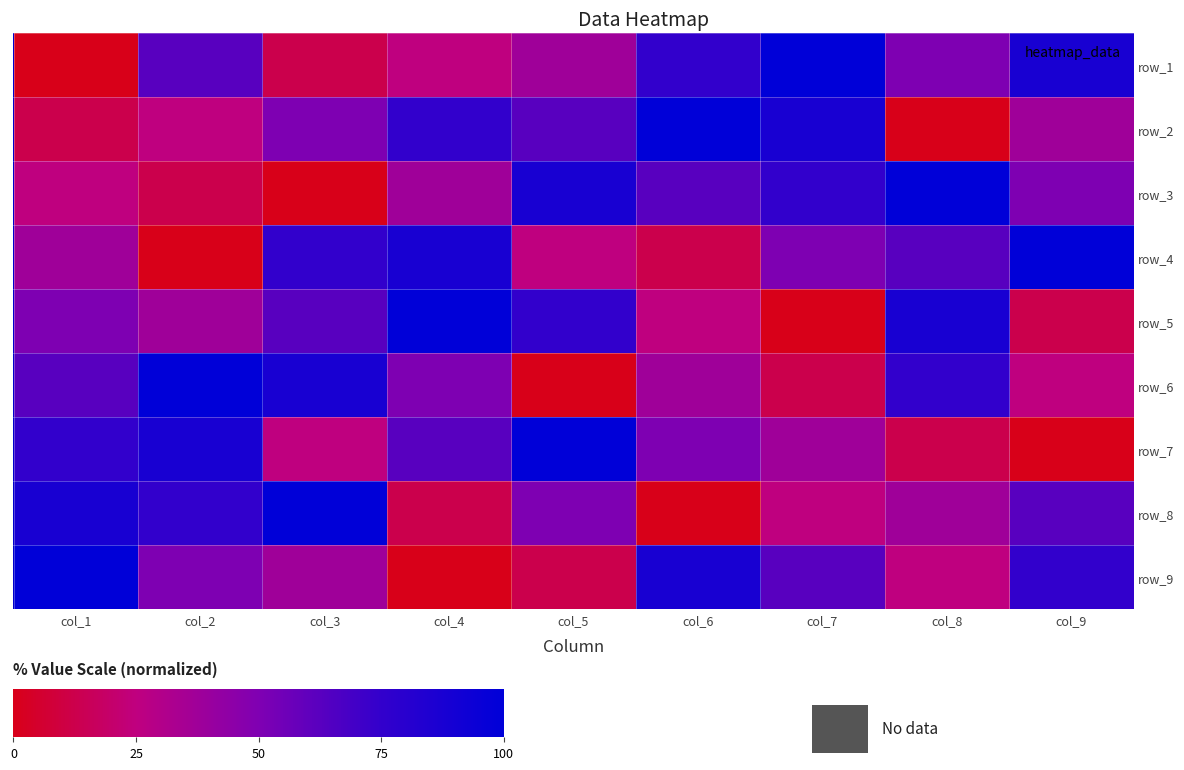

What is the average value of the row_3 series?

50.0